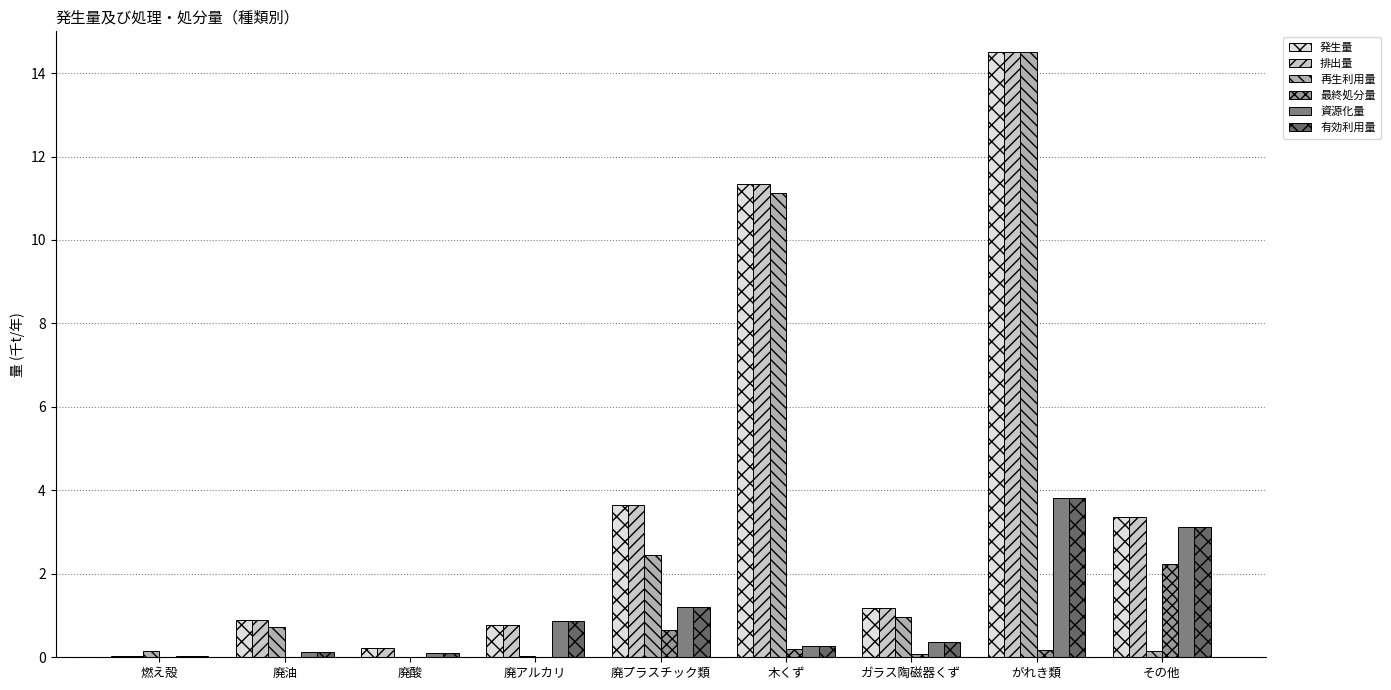

What is the sum of all 排出量 values?

36.0